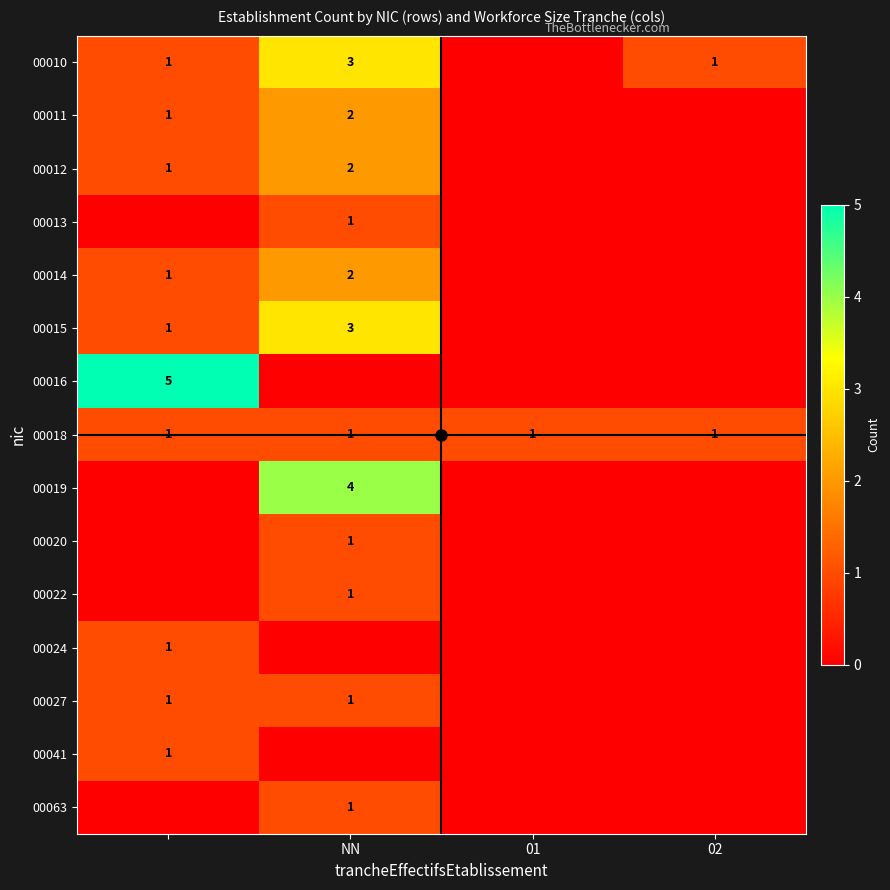

The value of 00010 at NN is 3. True or false?

True